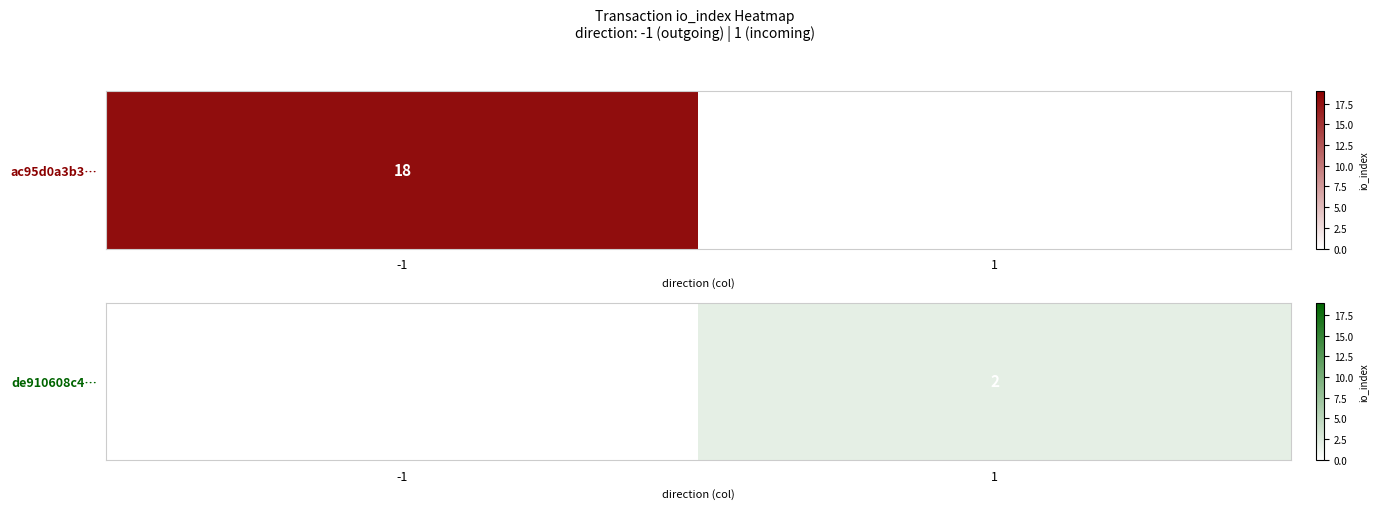

How many series are shown in this chart?

1